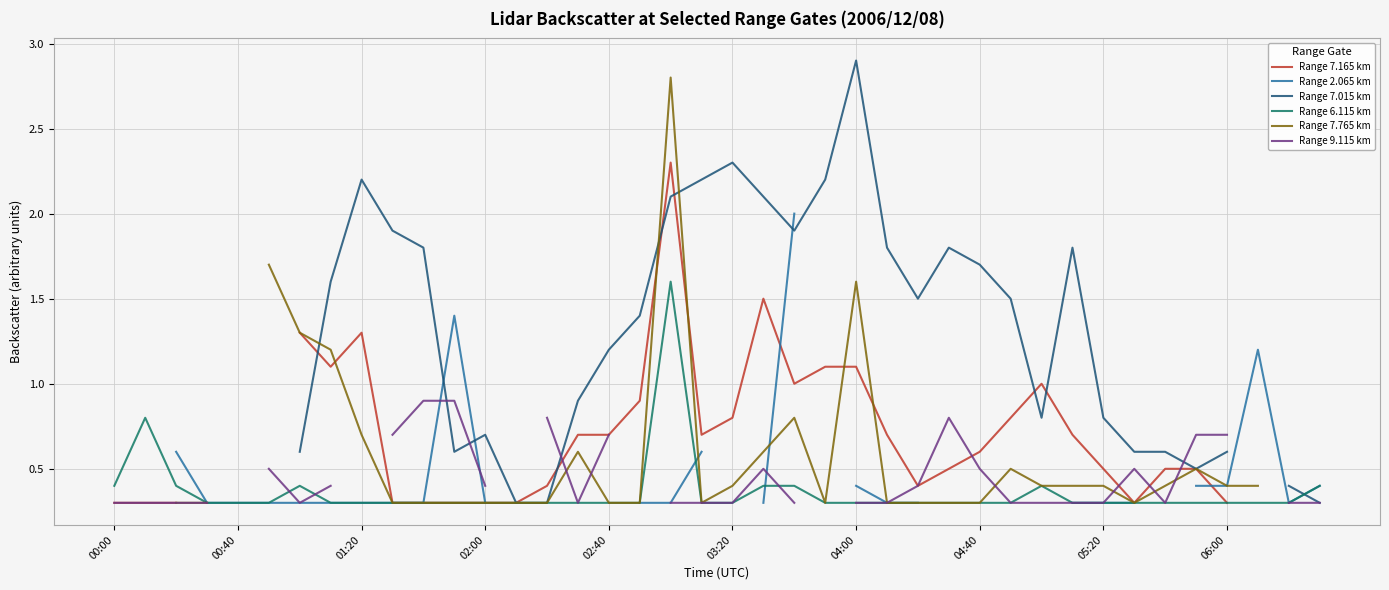

How many data points does each series have?

40